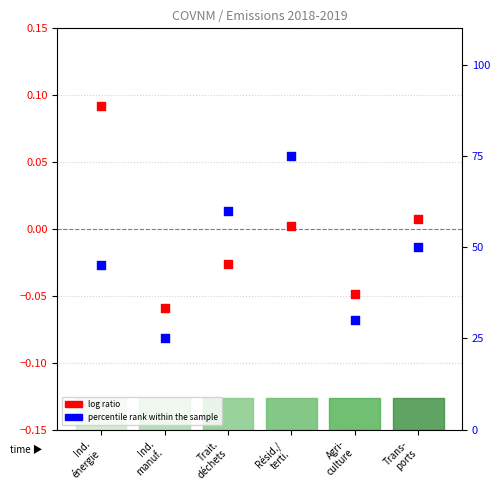

At how many categories does at least one series exceed 37?

4